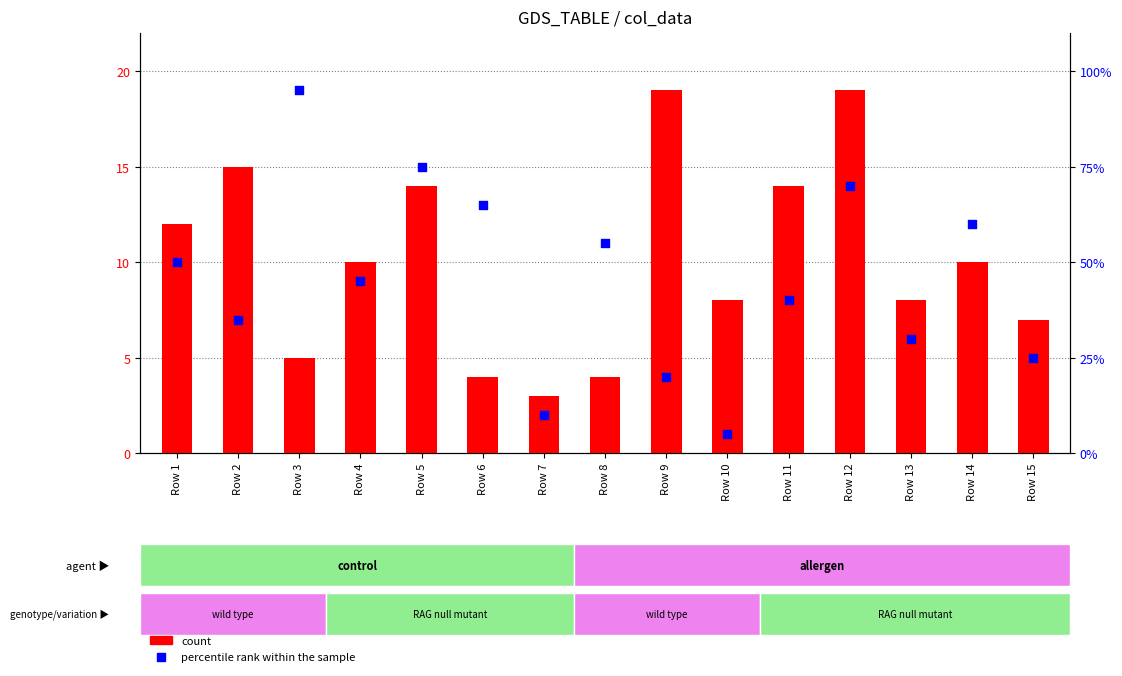

Which series has the largest total across all categories?

count